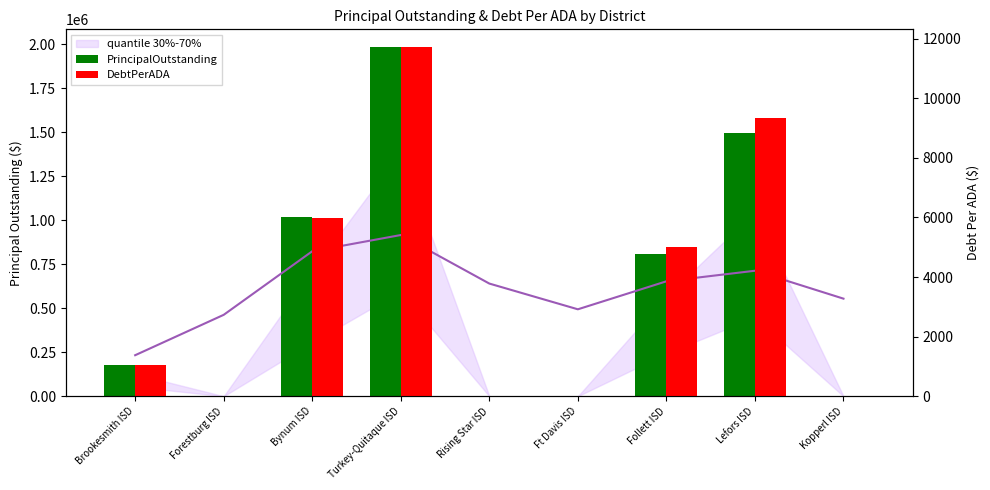

At which label does DebtPerADA reach its peak?

Turkey-Quitaque ISD